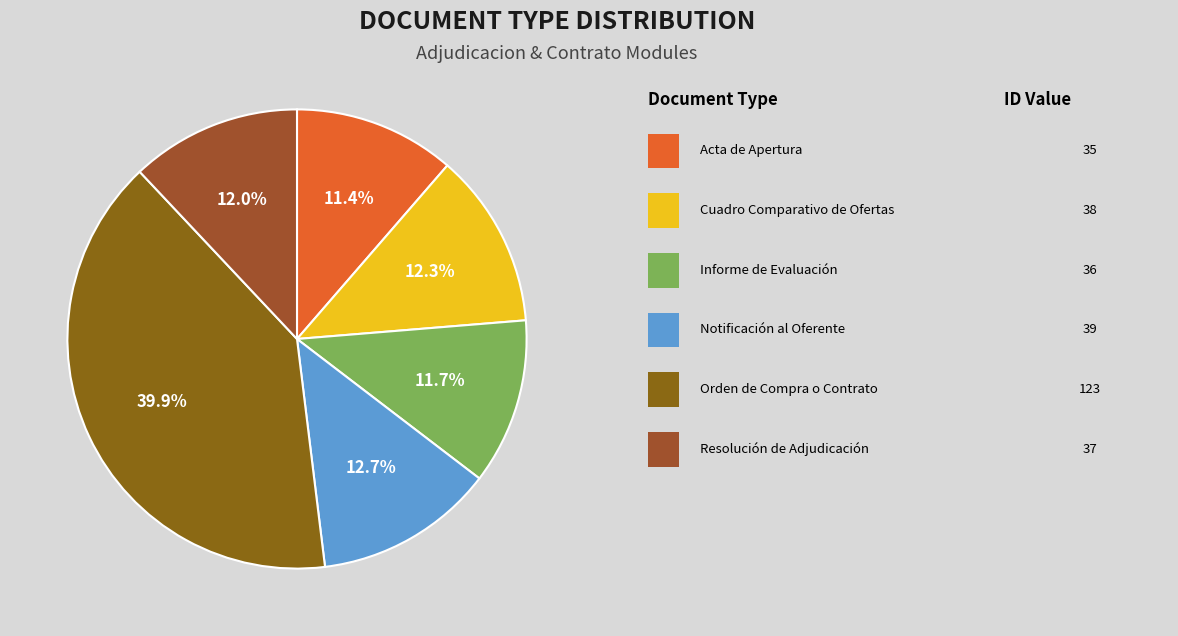

How many segments does this pie chart have?

6